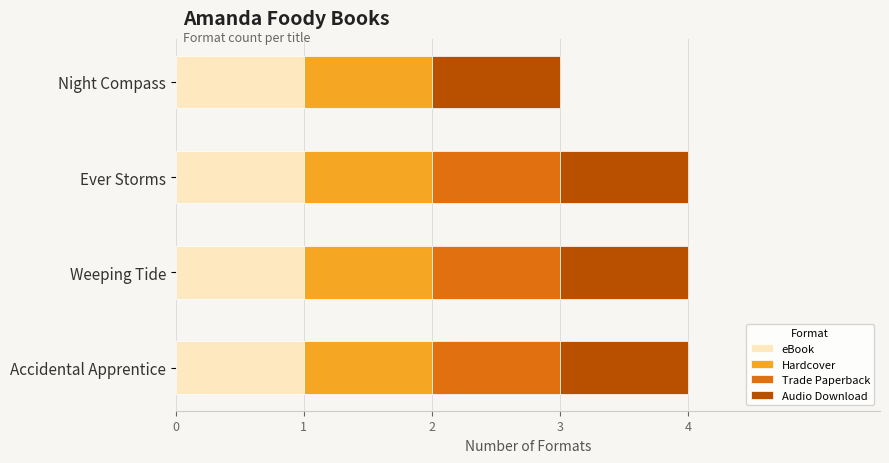

What is the average value of the eBook series?

1